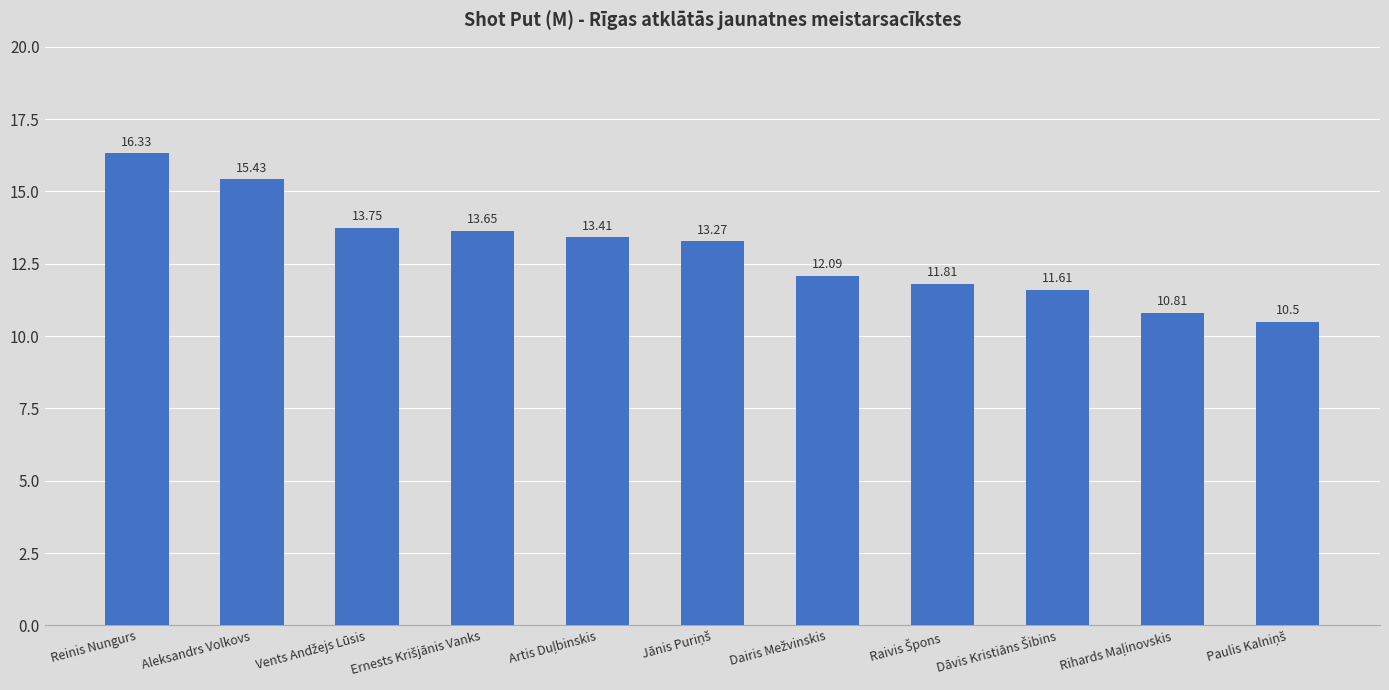

Which category has the highest value across all series?

Reinis Nungurs